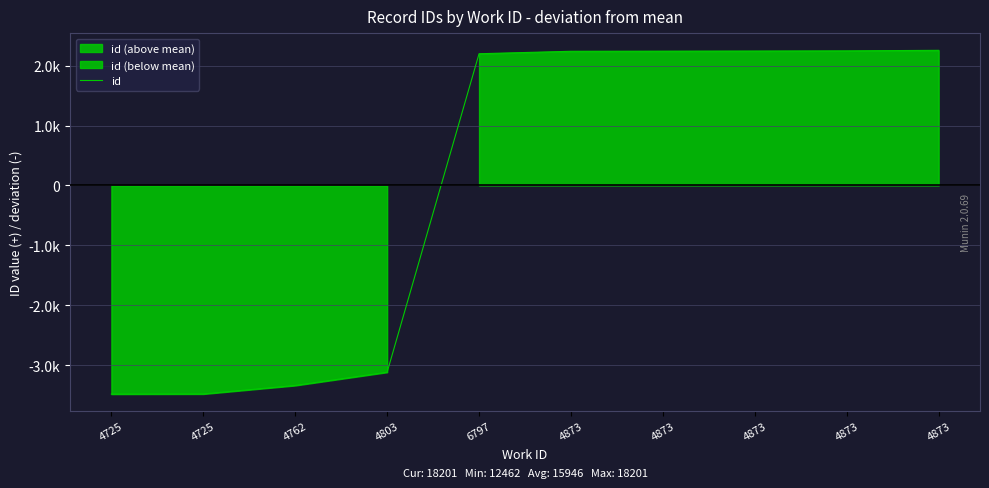

True or false: the data shows -3483.7 at 4725.

True